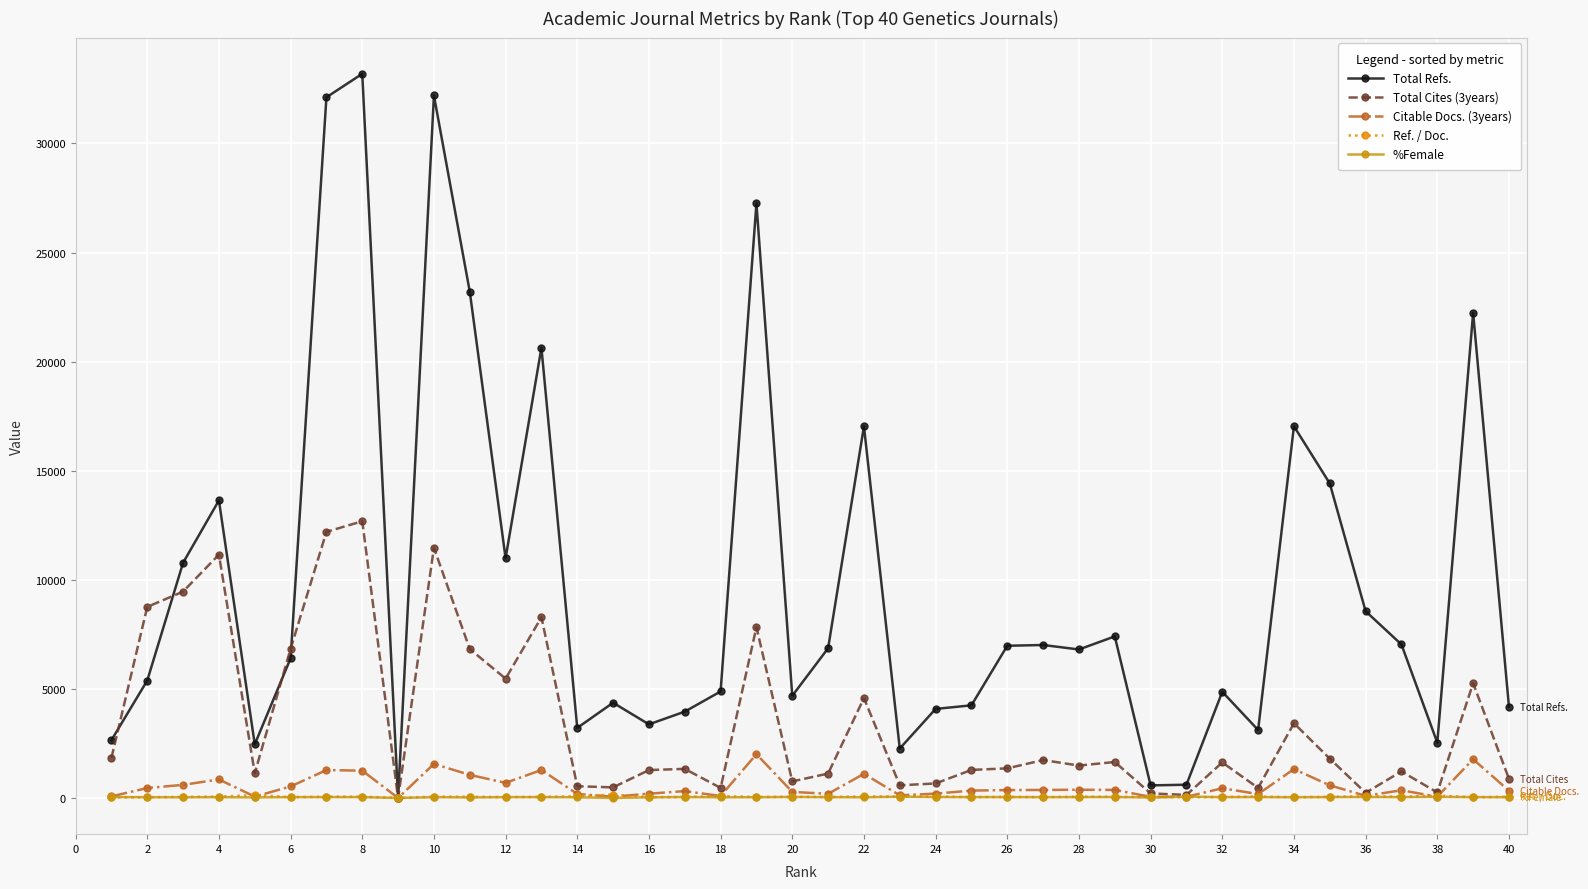

True or false: %Female has more than 1 points higher than both neighbors.

True